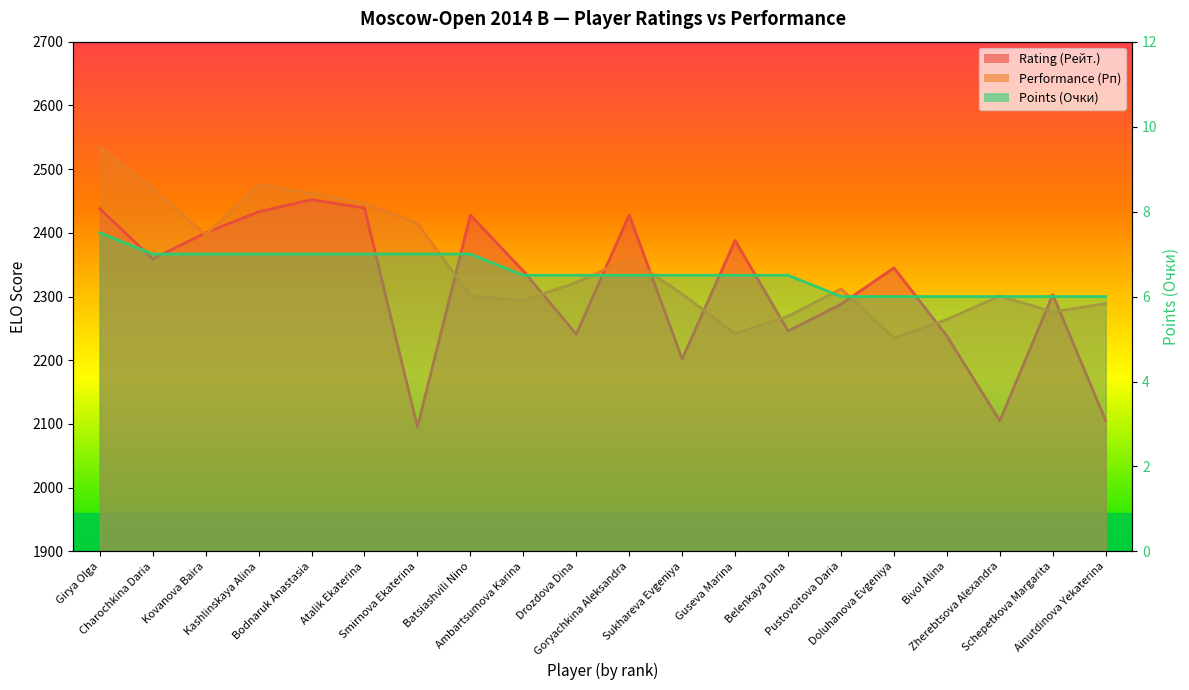

At which label is Performance (Рп) closest to 2384?

Kovanova Baira